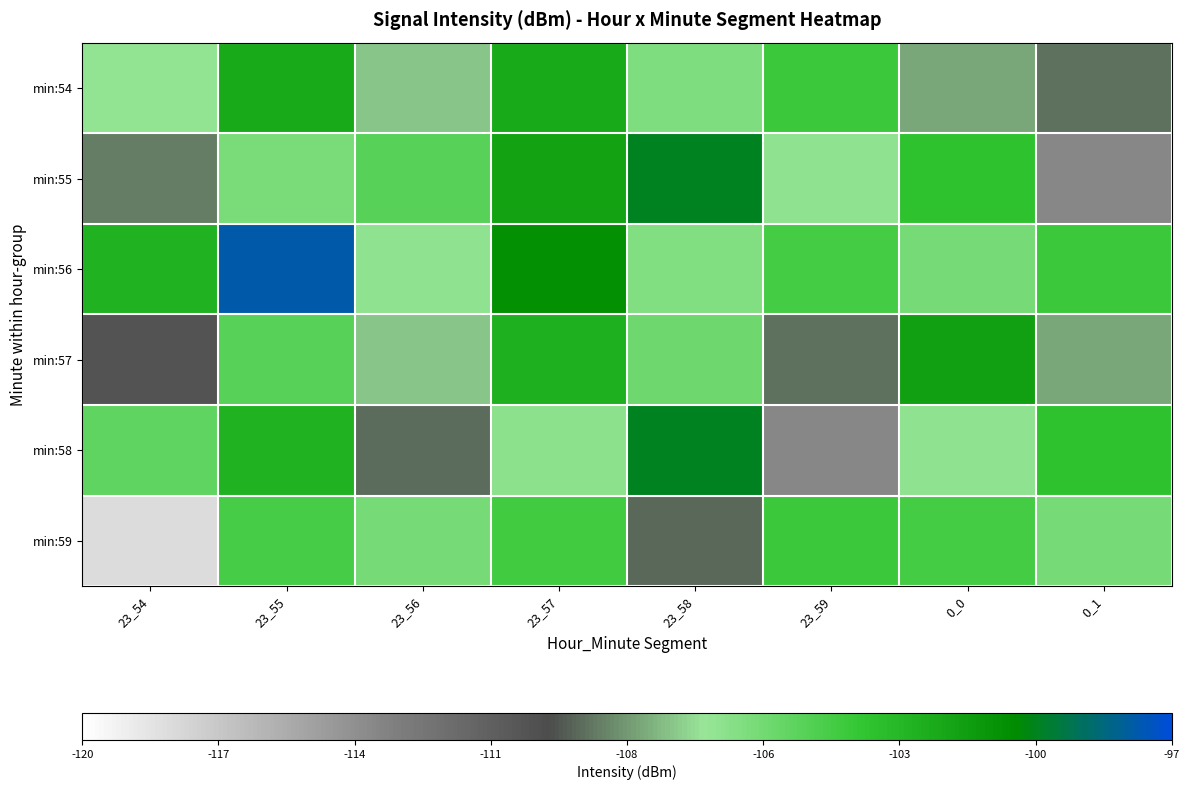

Reading left to right, what are all the values shown in this chart?

min:54: 23_54=-106.7	23_55=-102.0	23_56=-107.5	23_57=-102.0	23_58=-106.0	23_59=-103.8	0_0=-108.2	0_1=-109.4
min:55: 23_54=-109.1	23_55=-105.9	23_56=-104.8	23_57=-101.6	23_58=-99.8	23_59=-106.6	0_0=-103.4	0_1=-113.9
min:56: 23_54=-102.5	23_55=-97.8	23_56=-106.6	23_57=-100.5	23_58=-106.1	23_59=-104.1	0_0=-105.8	0_1=-103.9
min:57: 23_54=-110.6	23_55=-104.8	23_56=-107.6	23_57=-102.3	23_58=-105.5	23_59=-109.4	0_0=-101.5	0_1=-108.2
min:58: 23_54=-105.0	23_55=-102.5	23_56=-109.4	23_57=-106.5	23_58=-99.9	23_59=-113.9	0_0=-106.6	0_1=-103.4
min:59: 23_54=-118.2	23_55=-104.2	23_56=-105.8	23_57=-104.1	23_58=-109.5	23_59=-103.9	0_0=-104.1	0_1=-105.8